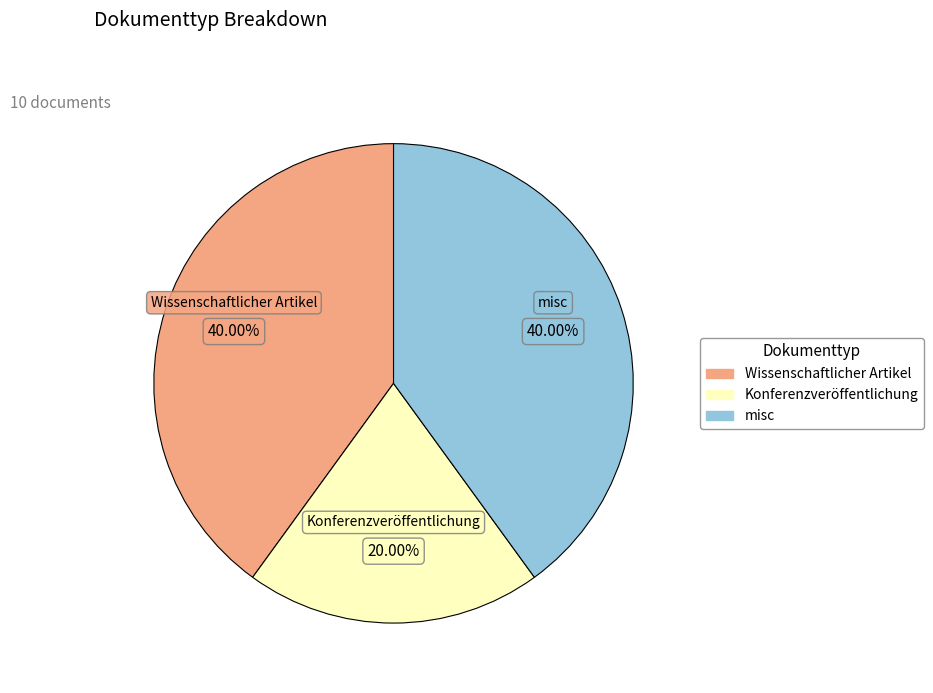

Does any single category account for the majority?

No